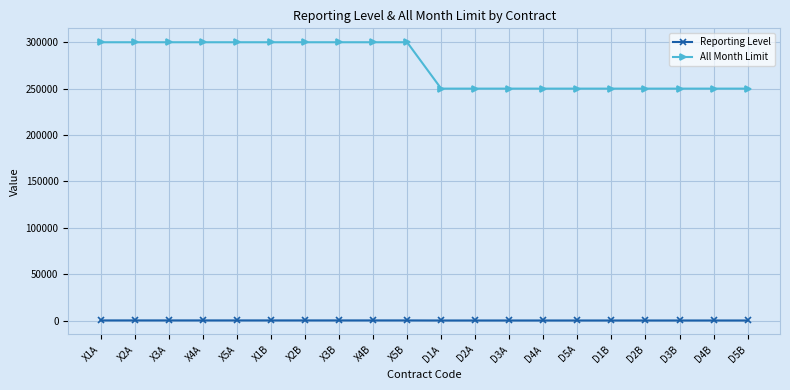

True or false: Reporting Level and All Month Limit intersect in this chart.

False